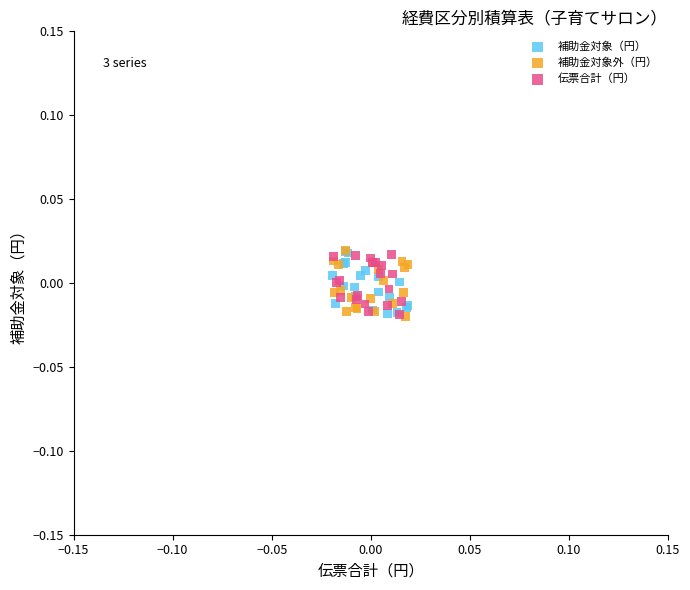

What are all the series names shown in the legend?

補助金対象（円）, 補助金対象外（円）, 伝票合計（円）